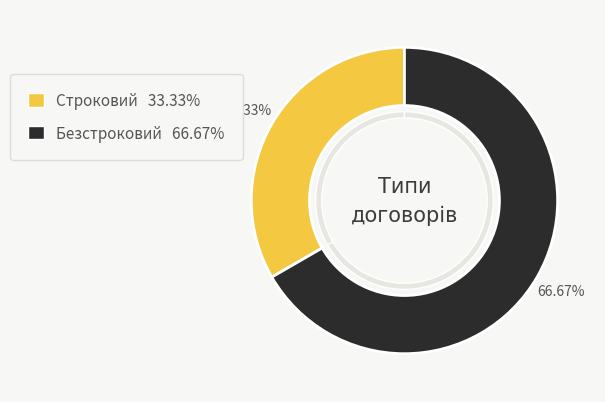

Is the sum of Строковий and Безстроковий greater than half?

Yes